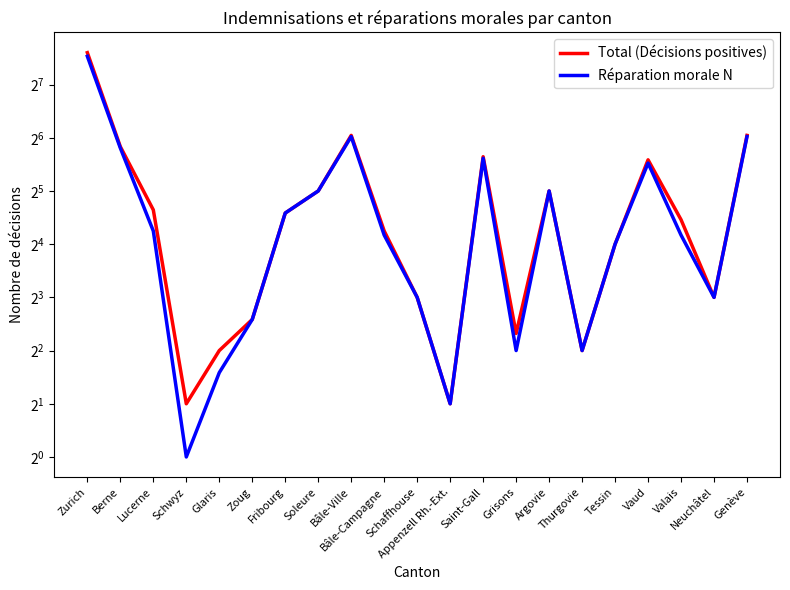

What is the maximum value for Total (Décisions positives)?

194